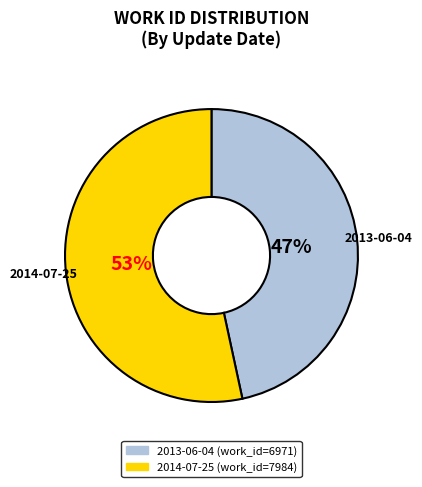

Combined, do 2014-07-25 and 2013-06-04 account for over 50%?

Yes